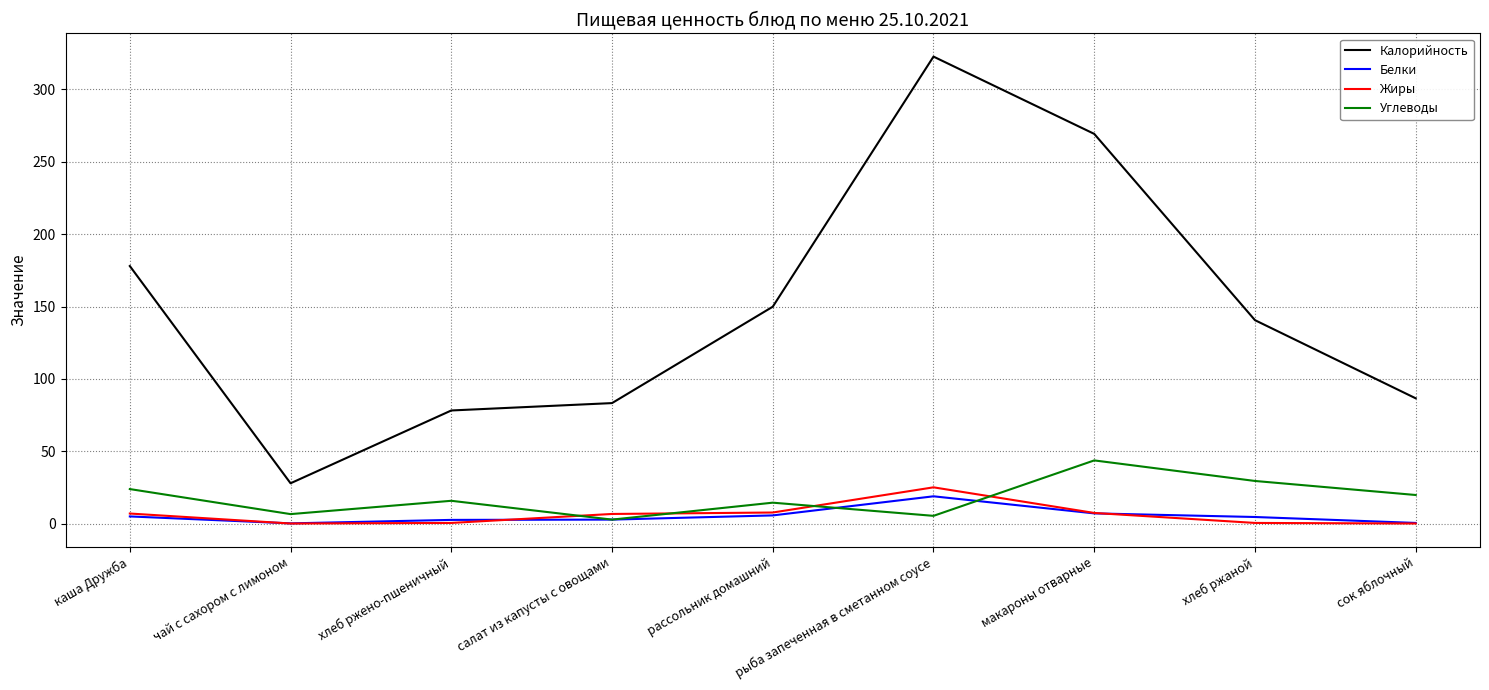

The Калорийность series shows 149.9 at рассольник домашний. True or false?

True